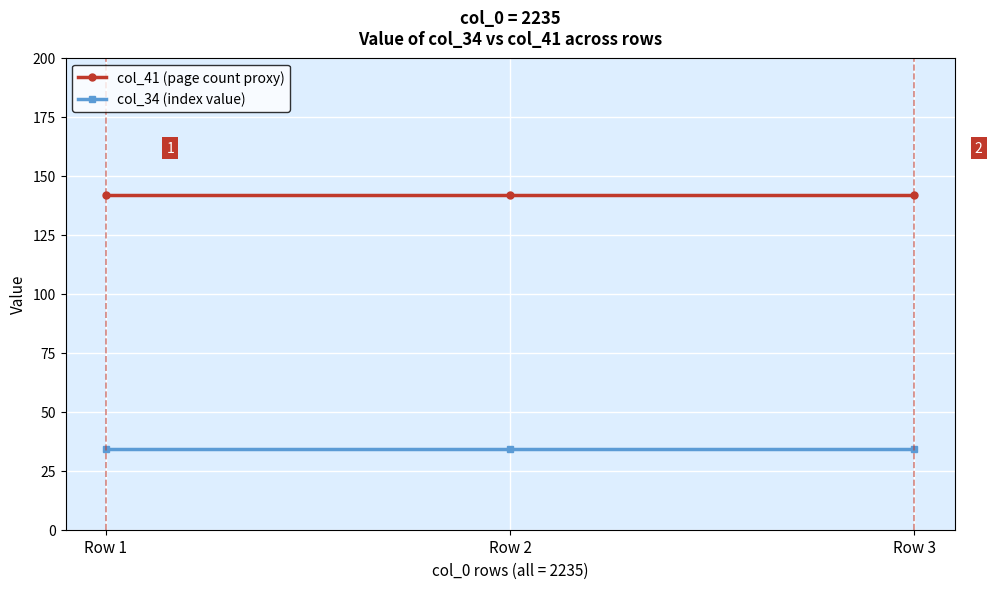

What is the difference between the highest and lowest values at Row 3?

108